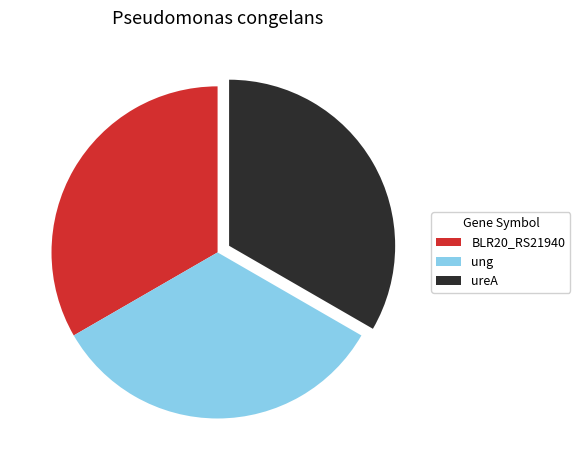

Do ung and ureA together represent more than half of the pie?

Yes